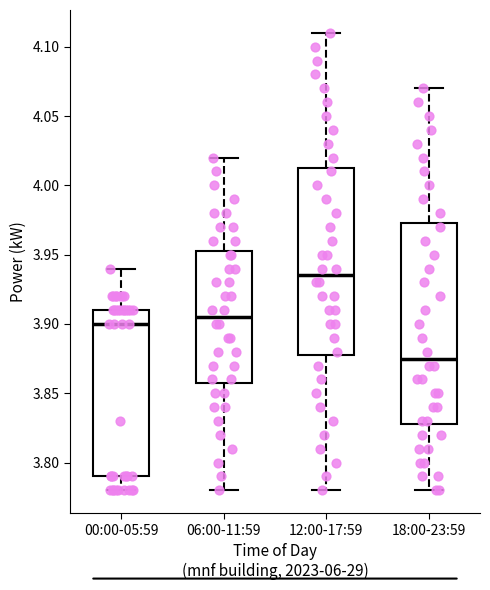

Reading left to right, read every box against the y-axis: the position of its median line, the range the box covers, and the ends of its whiskers. The values are not printed on the chart, so give them approximately, as read against the axis.

00:00-05:59: median 3.900, box 3.790 to 3.910, whiskers 3.780 to 3.940
06:00-11:59: median 3.905, box 3.860 to 3.955, whiskers 3.780 to 4.020
12:00-17:59: median 3.935, box 3.880 to 4.015, whiskers 3.780 to 4.110
18:00-23:59: median 3.875, box 3.830 to 3.975, whiskers 3.780 to 4.070